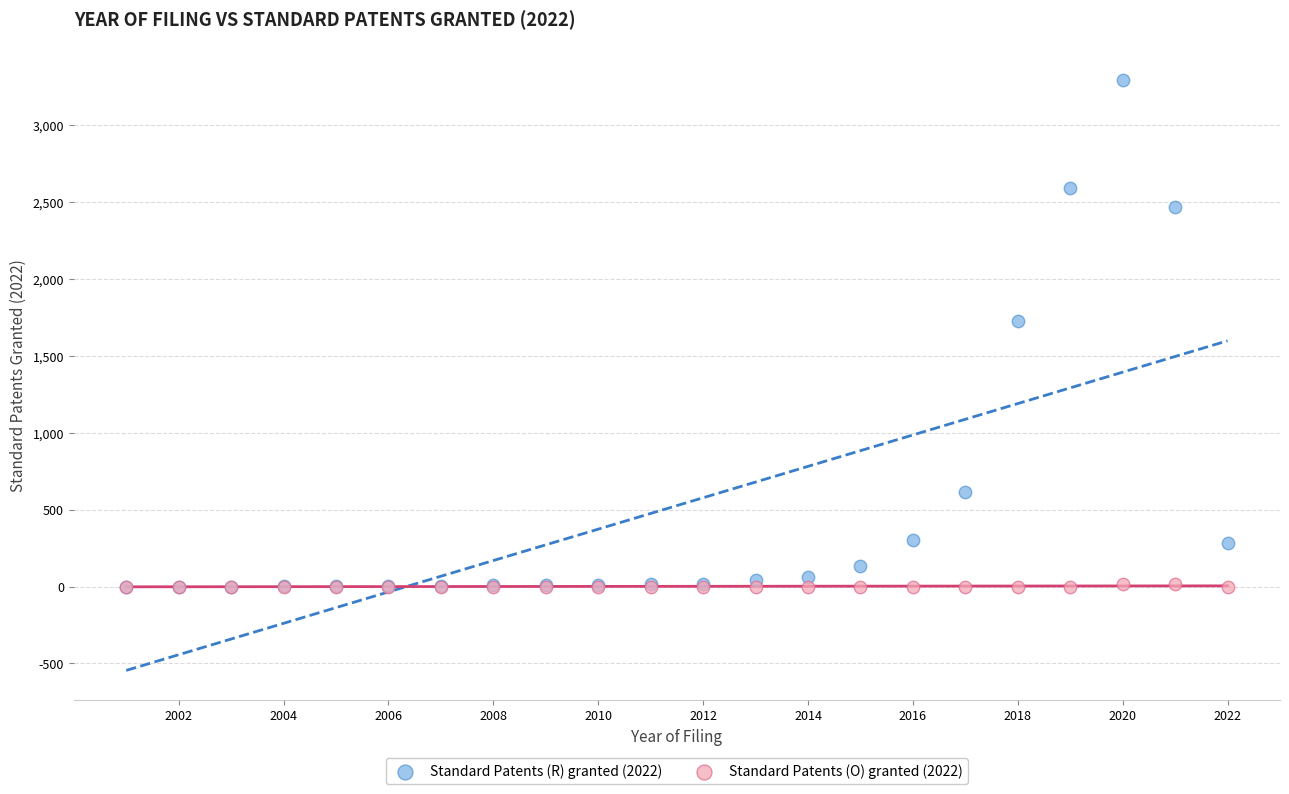

In the Standard Patents (R) granted (2022) series, what Y value is closest to 1647?

1724